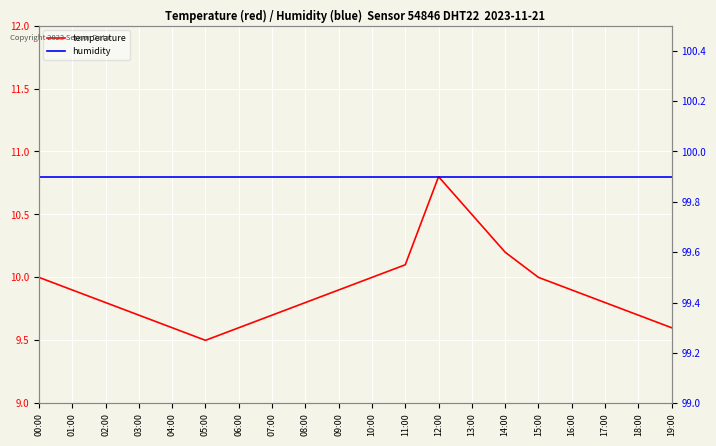

Rank the series by their average value, from lowest to highest.

temperature, humidity